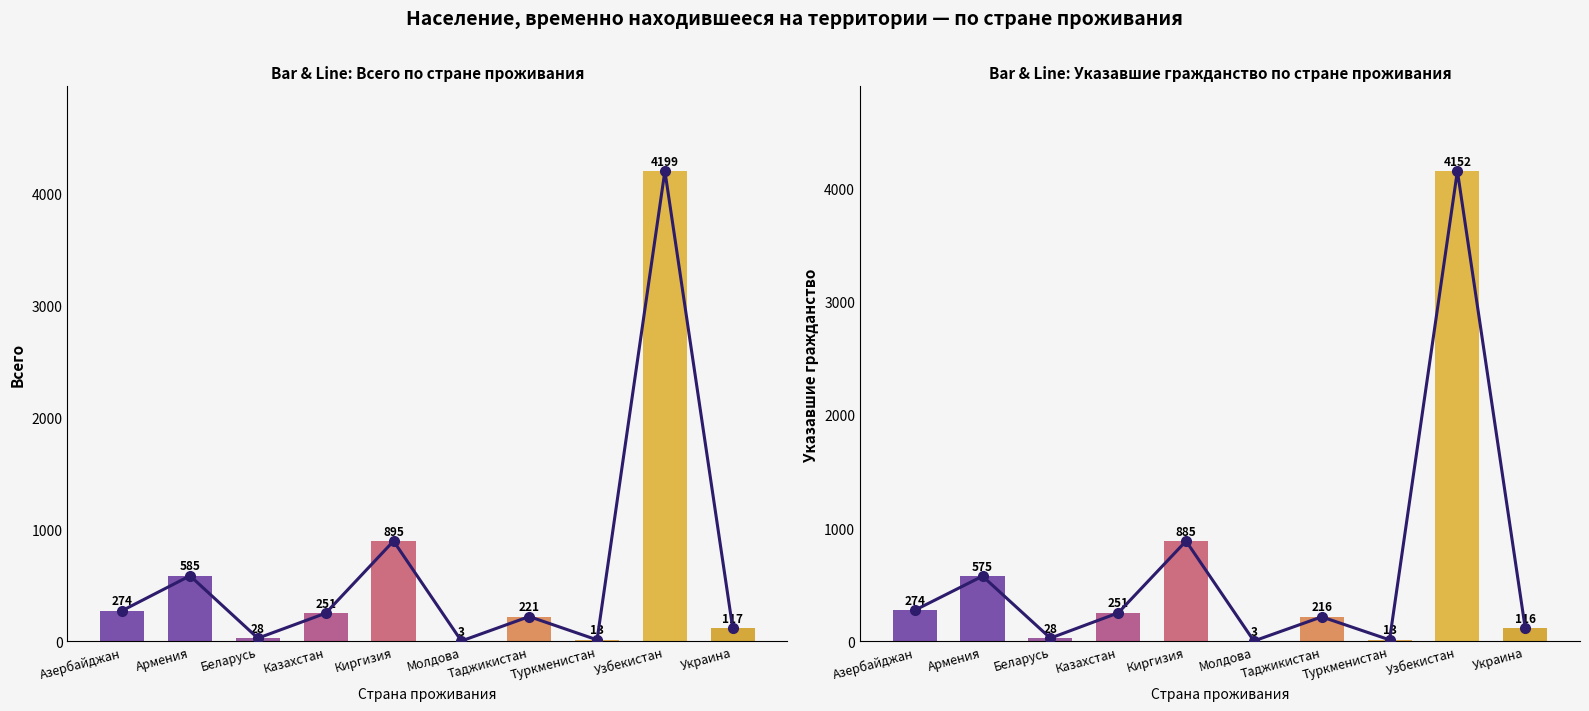

What is the label of the 10th bar from the left?

Украина